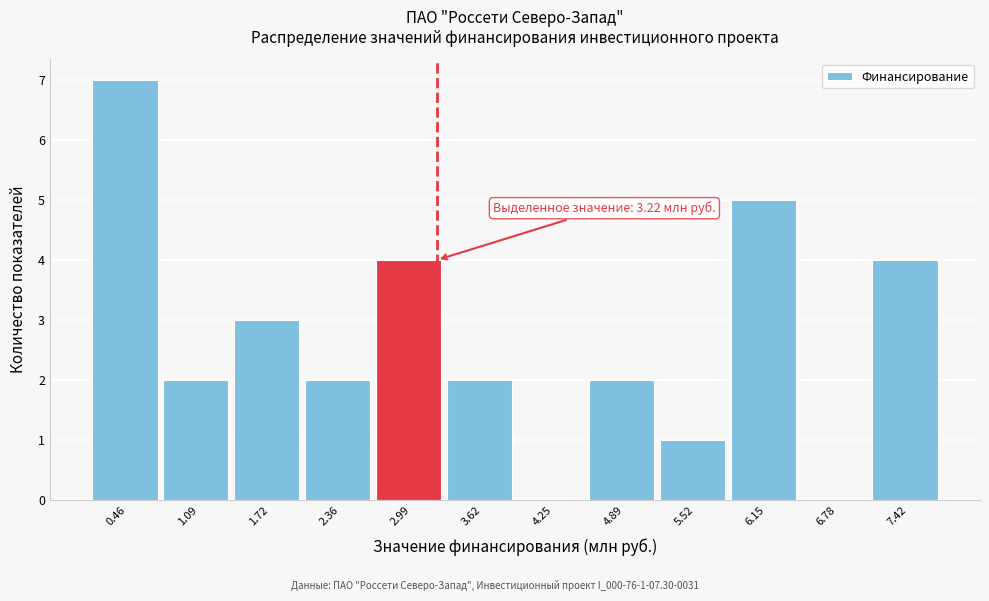

Which range on the x-axis has the tallest bar?

0.1 to 0.8